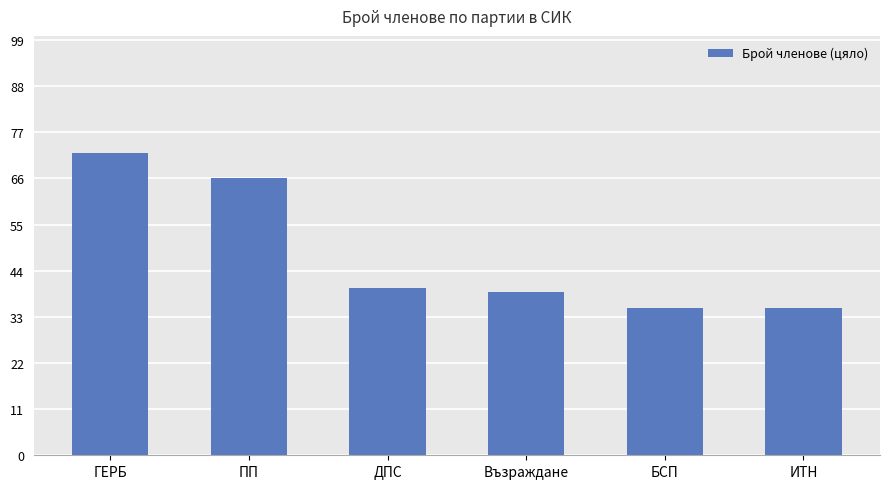

At which category does the chart reach its peak across all series?

ГЕРБ